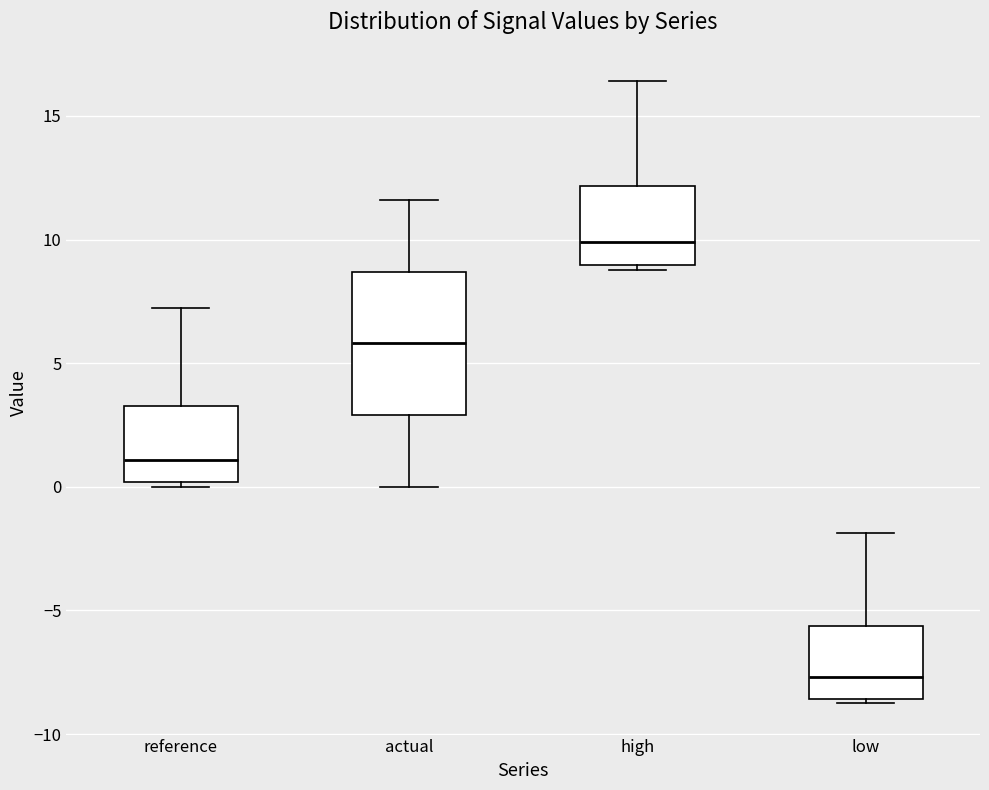

Where does the median line of the box for low sit on the y-axis? The values are not printed on the chart, so give them approximately, as read against the axis.

-7.5